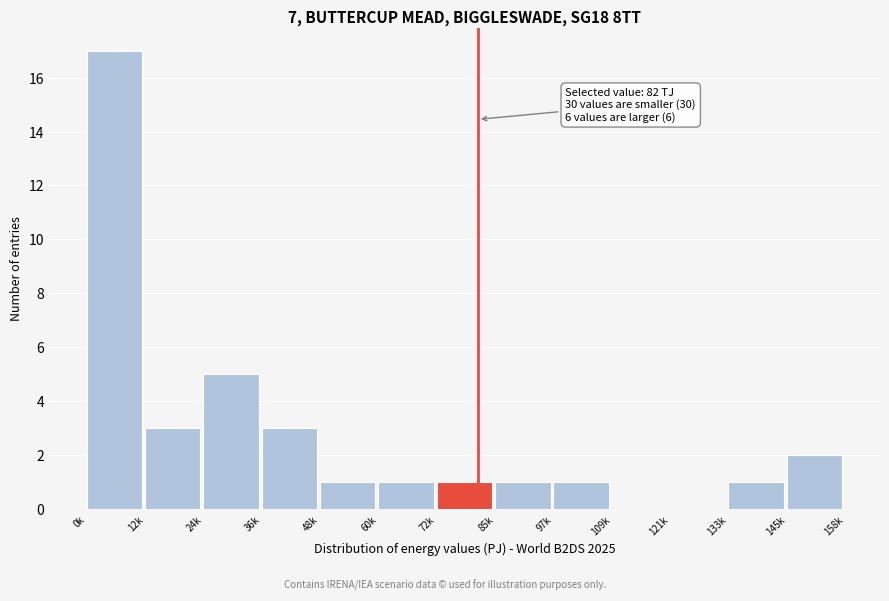

Reading right to left, extract all data points from this chart.

145k=2	133k=1	121k=0	109k=0	97k=1	85k=1	72k=1	60k=1	48k=1	36k=3	24k=5	12k=3	0k=17